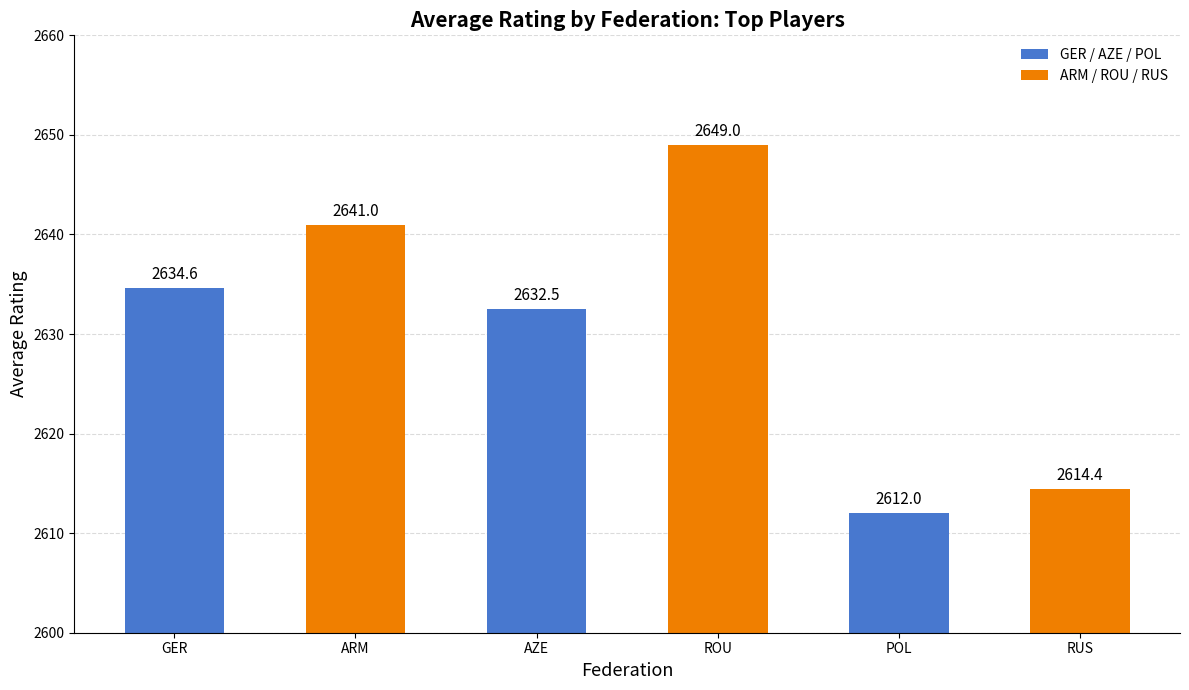

True or false: the data shows 2634.6 at GER.

True